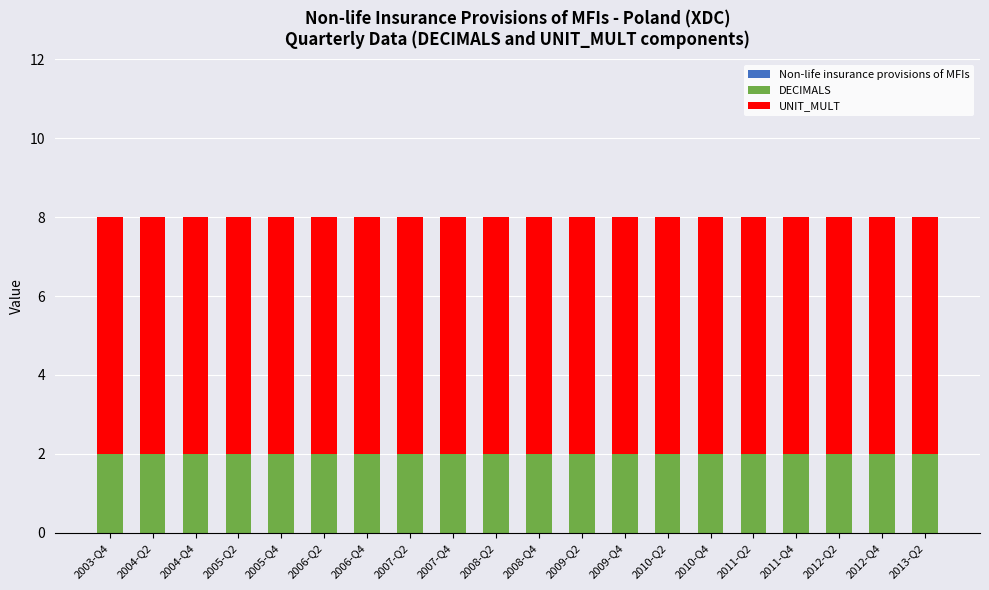

What is the sum of all DECIMALS values?

40